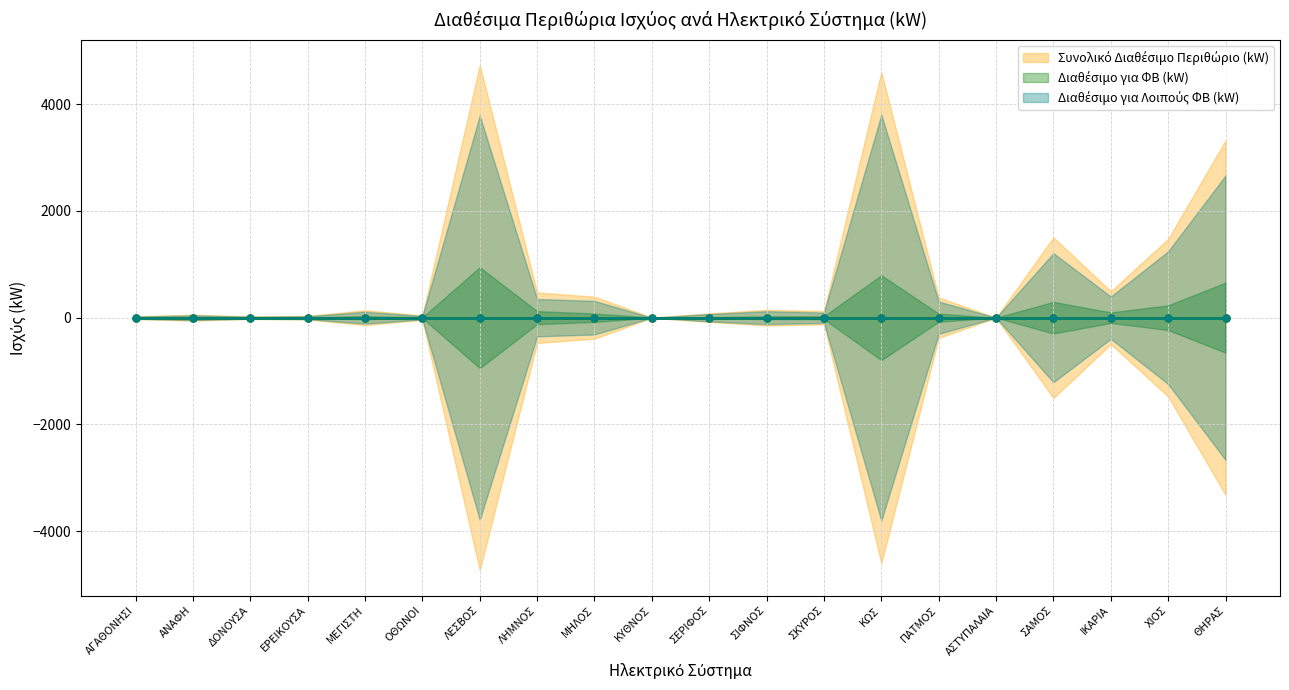

The value of Διαθέσιμο για ΦΒ (kW) at ΧΙΟΣ is 232.2. True or false?

True